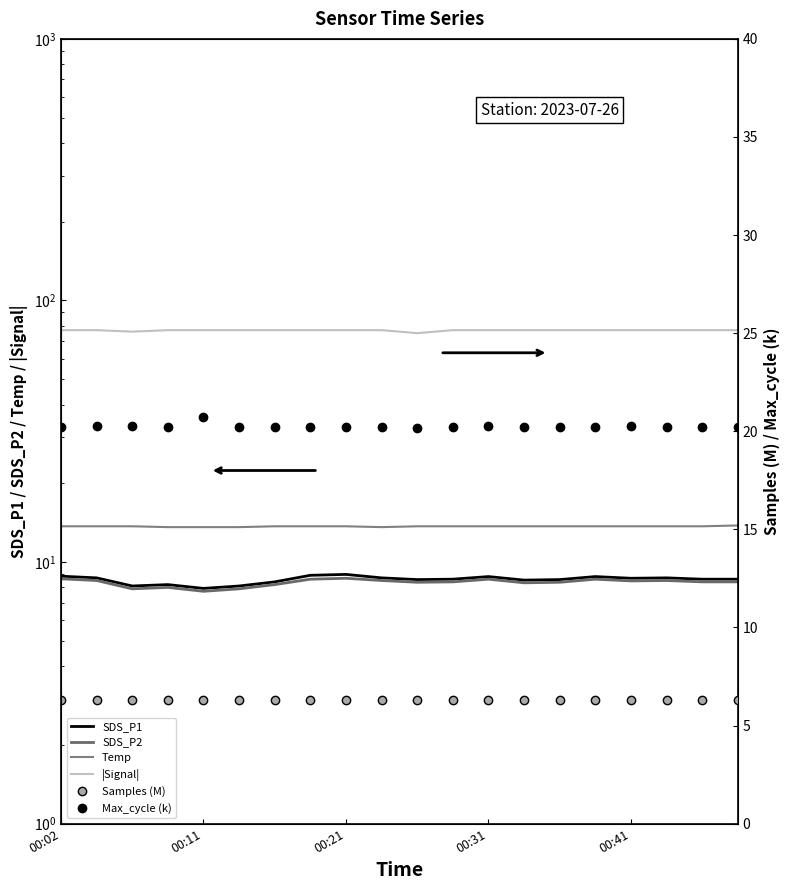

In Temp, how many points are lower than both neighbors (excluding endpoints)?

1